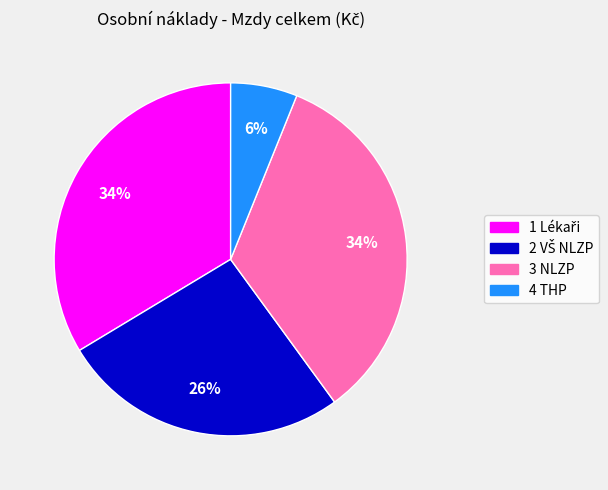

Is the sum of 3 NLZP and 4 THP greater than half?

No